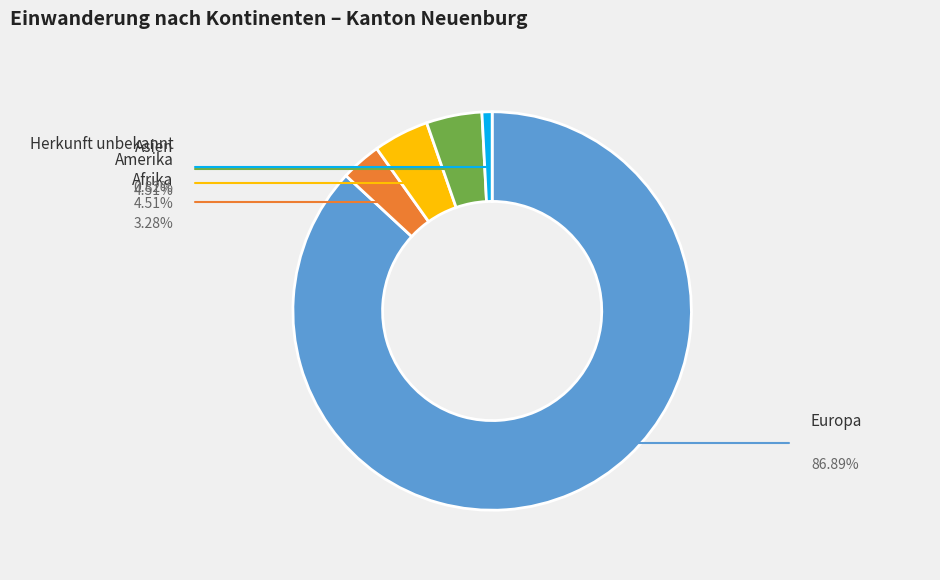

To the nearest percent, what is the difference between the Europa and Afrika slice percentages?

84%